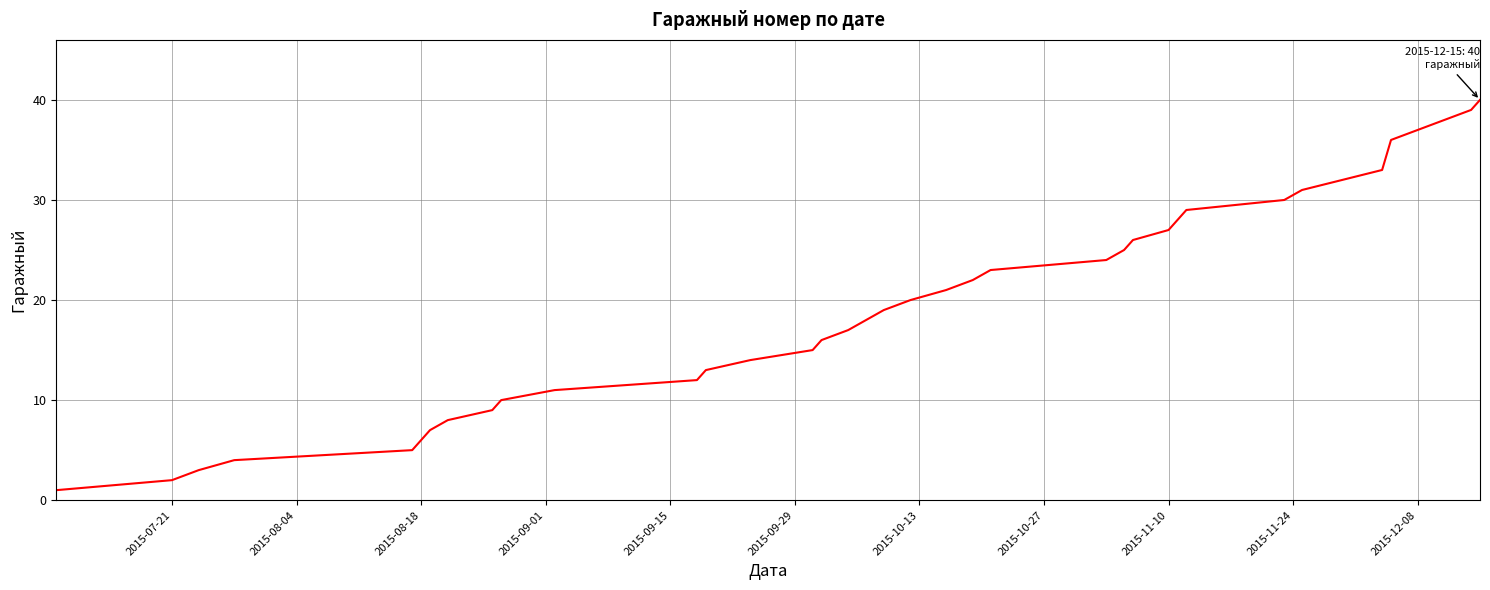

What is the average value?

19